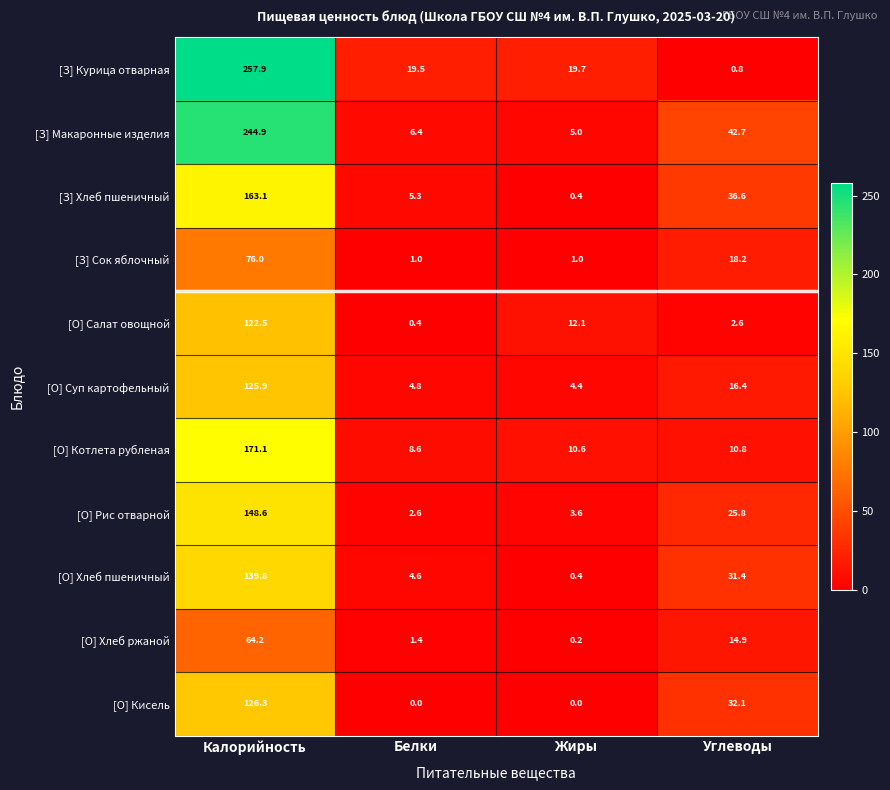

What is the sum of the [О] Кисель values at Углеводы and Жиры?

32.1